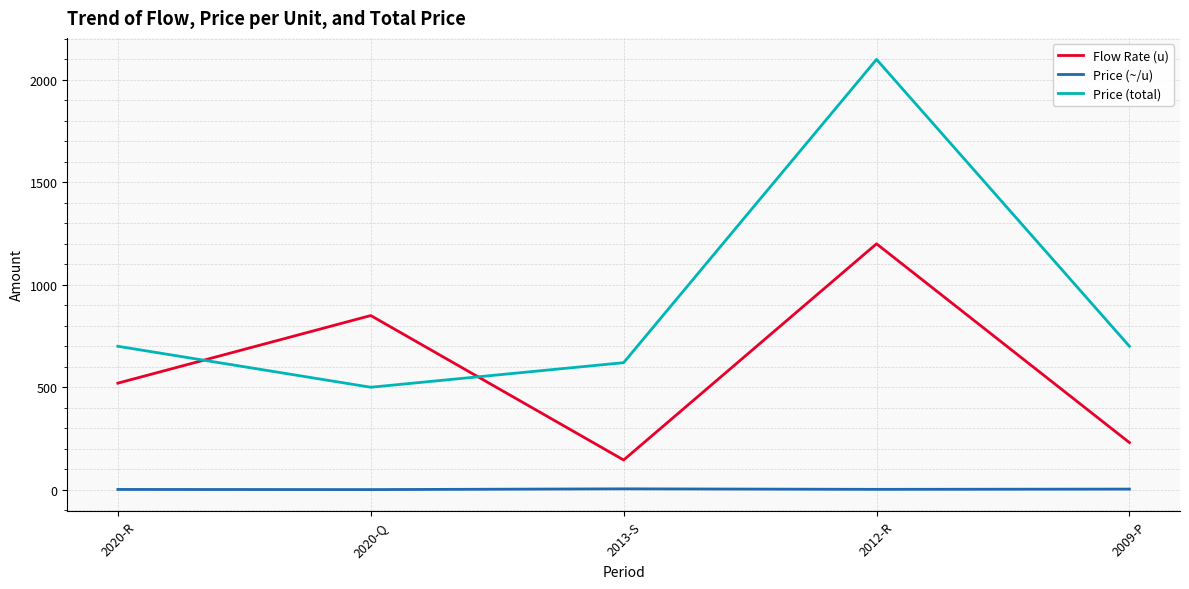

At which category is the sum across all series the highest?

2012-R